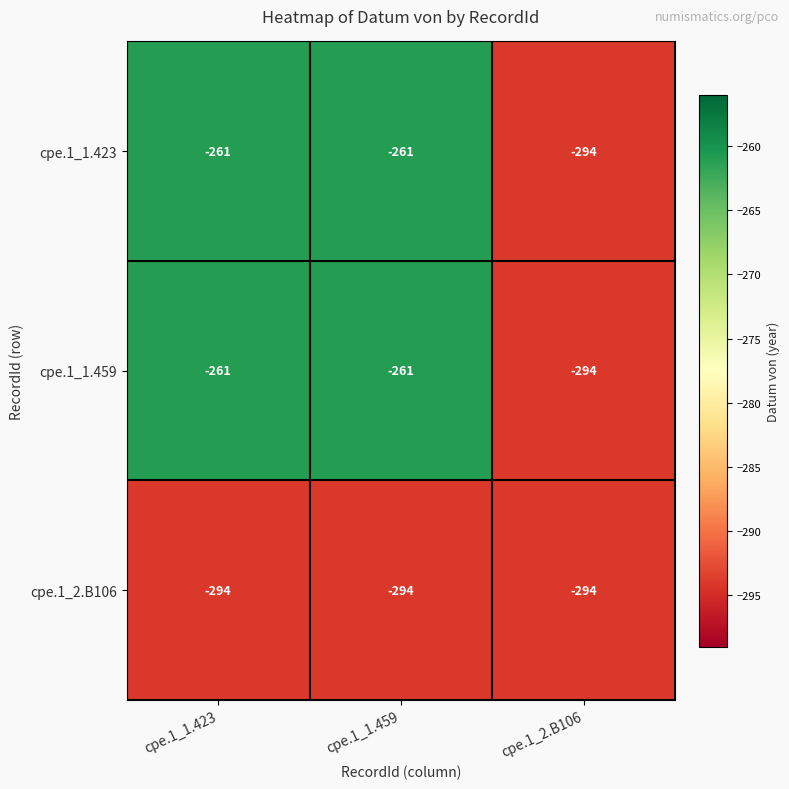

What is the total value across all series at cpe.1_1.459?

-816